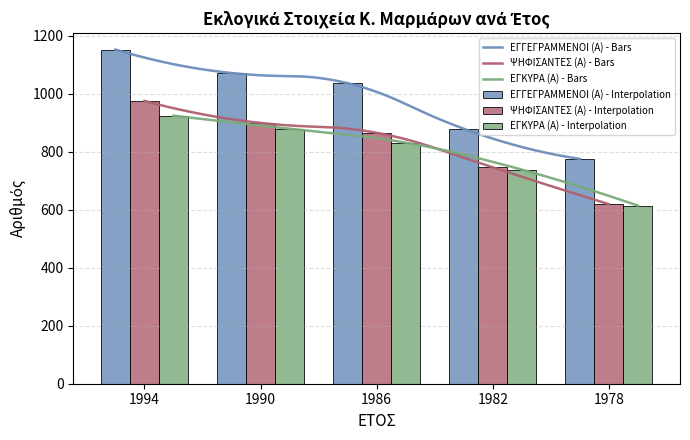

What is the spread (max minus min) of values at 1990?

192